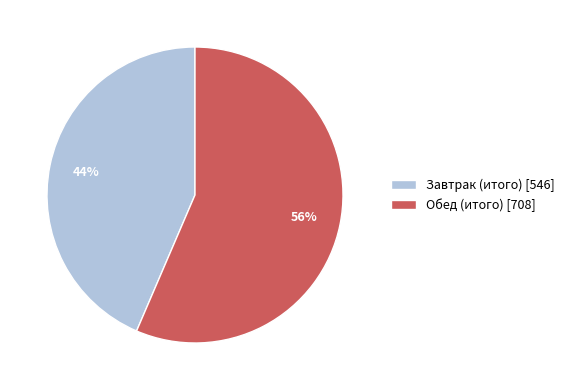

To the nearest percent, what is the average slice percentage?

50%